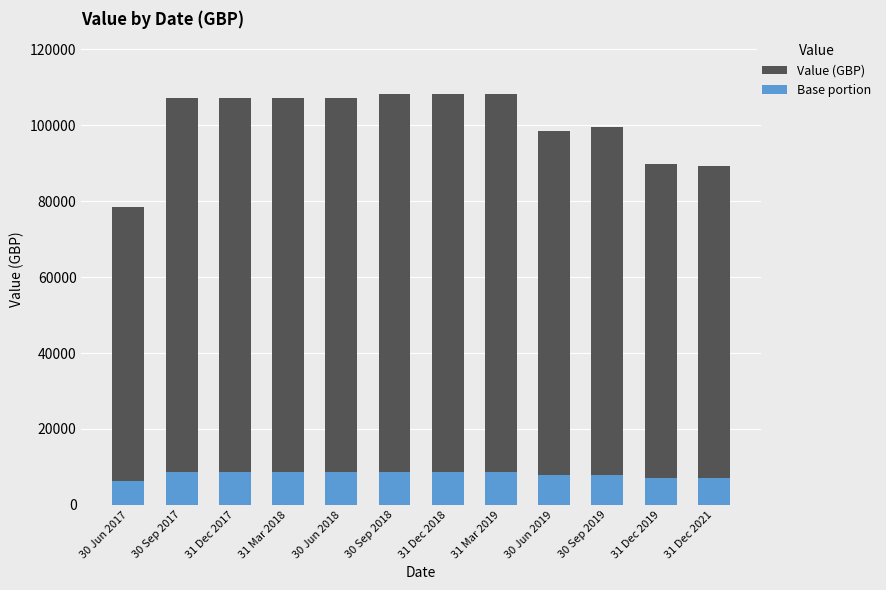

What are all the series names shown in the legend?

Value (GBP), Base portion